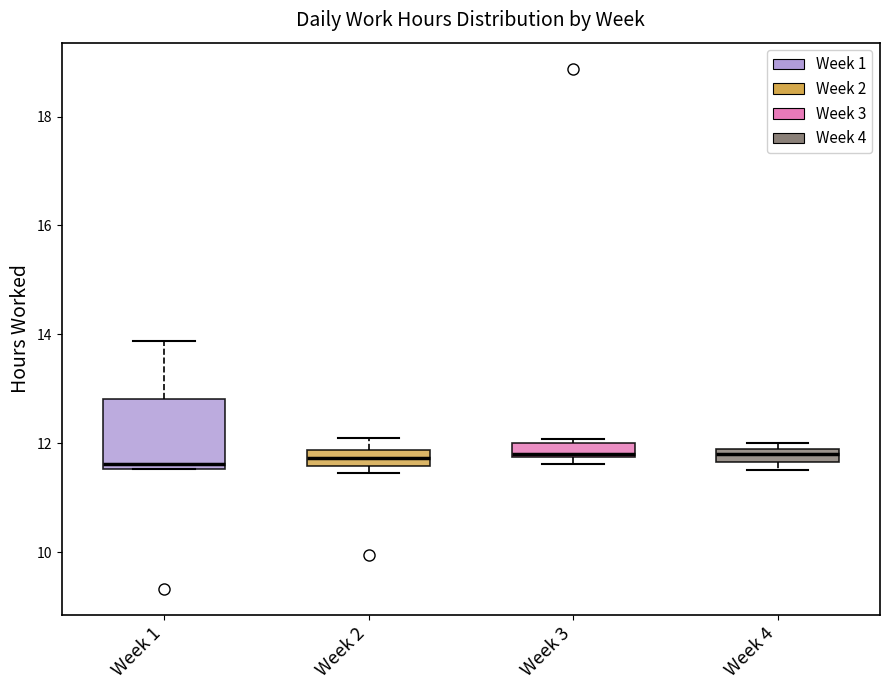

Which box is the tallest, from its lower edge to its upper edge?

Week 1